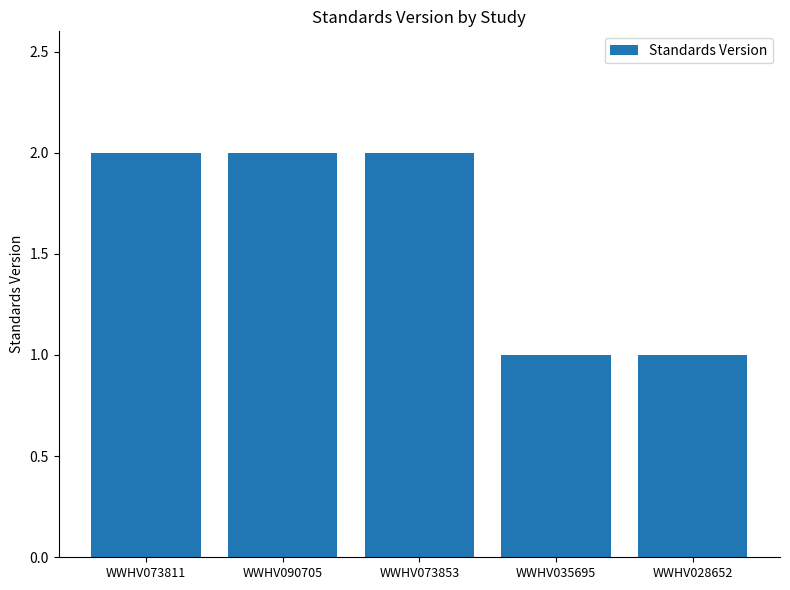

What value does the data have at WWHV035695?

1